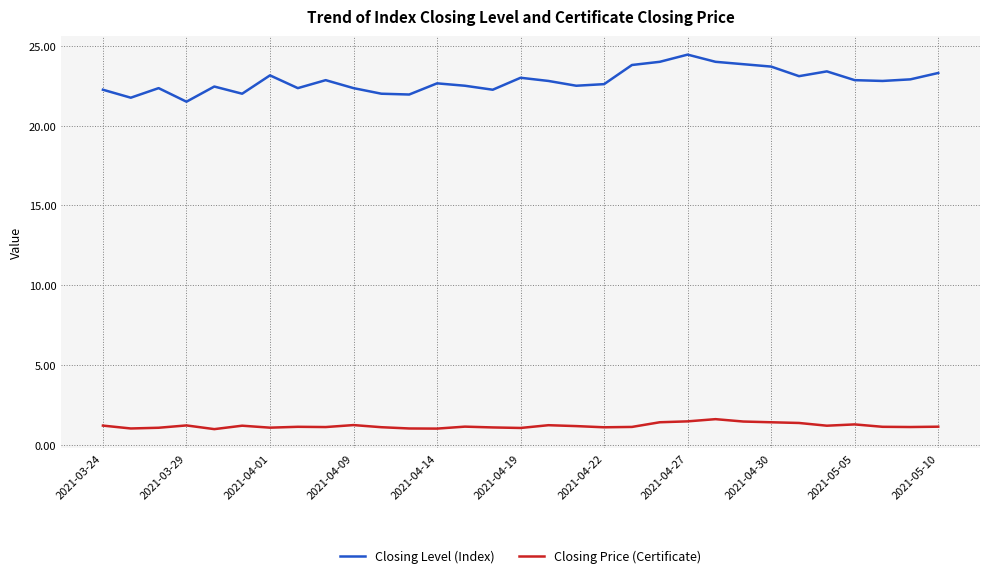

Which series has the largest total across all categories?

Closing Level (Index)